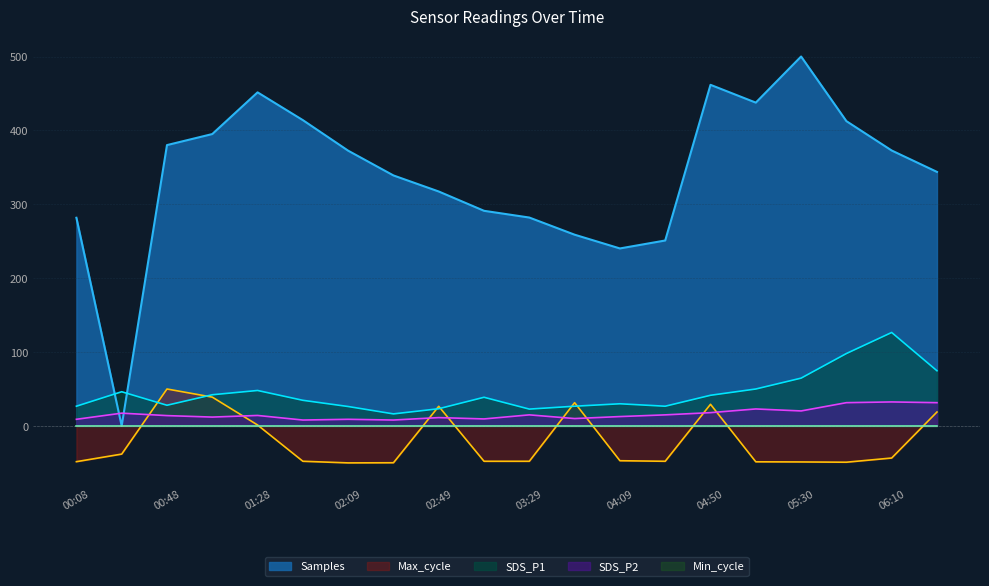

The SDS_P2 series shows 5.4 at 04:09. True or false?

False